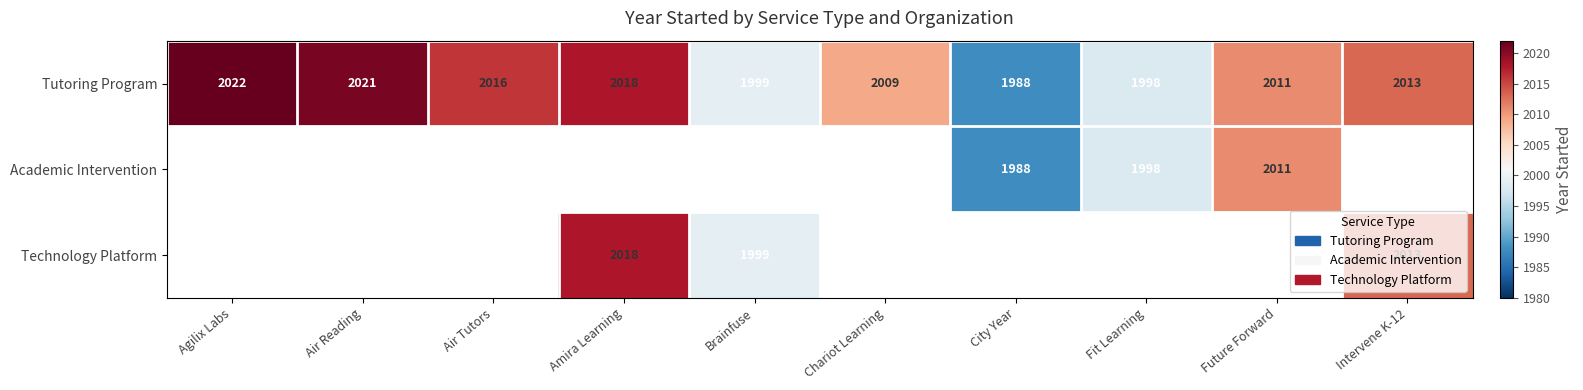

How many distinct data groups are displayed?

3